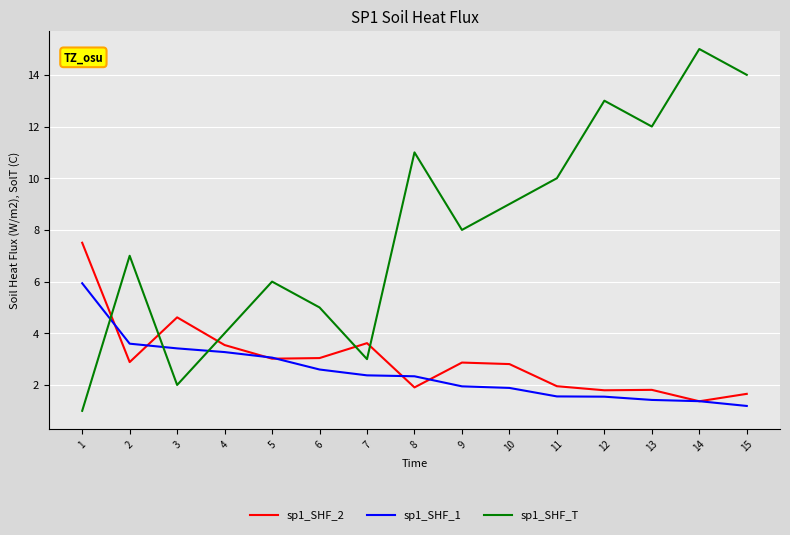

Read the sp1_SHF_2 value at 6.

3.0